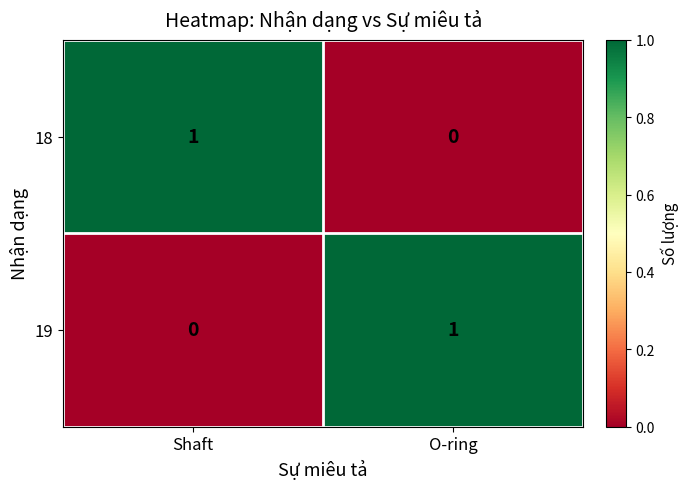

Reading right to left, list all the values displayed in this chart.

18: 0	1
19: 1	0